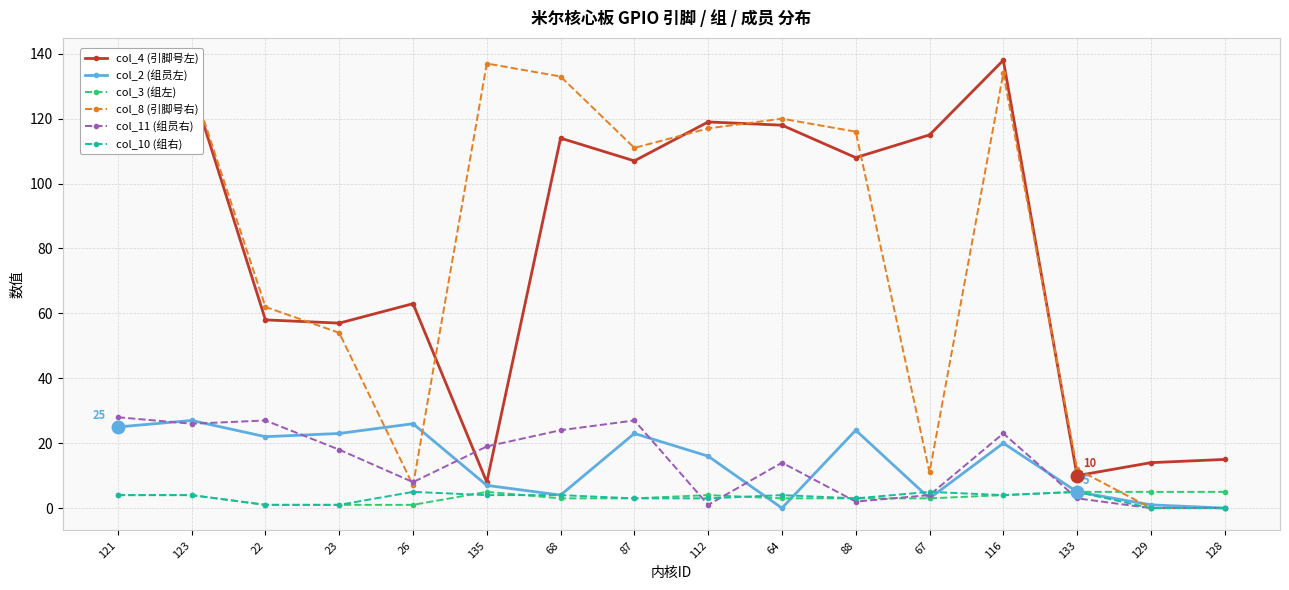

True or false: col_4 (引脚号左) has a value of 59 at 88.

False